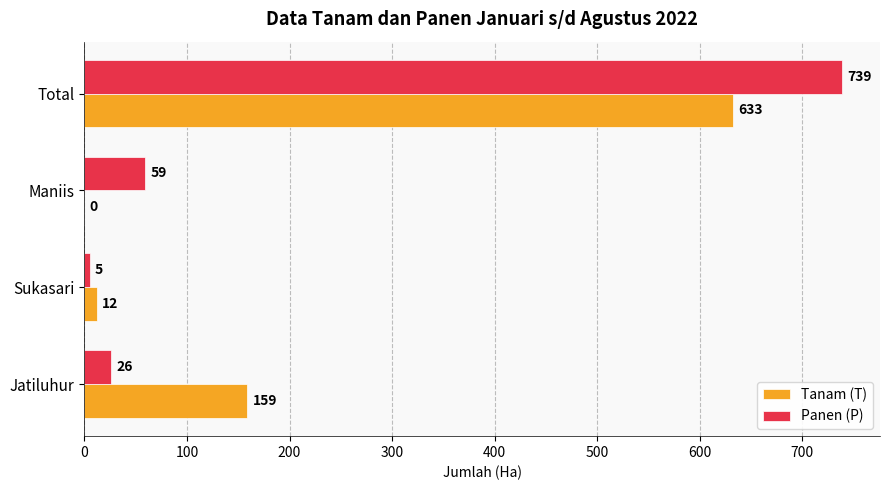

Where is Tanam (T) nearest to the value 316?

Jatiluhur